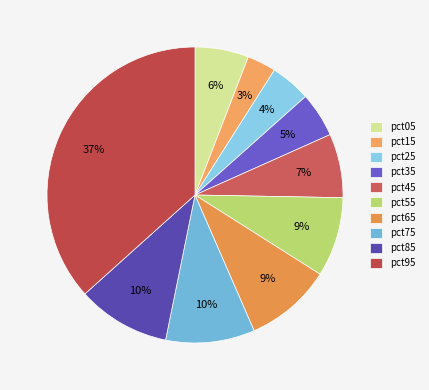

To the nearest percent, what portion does pct75 represent?

10%